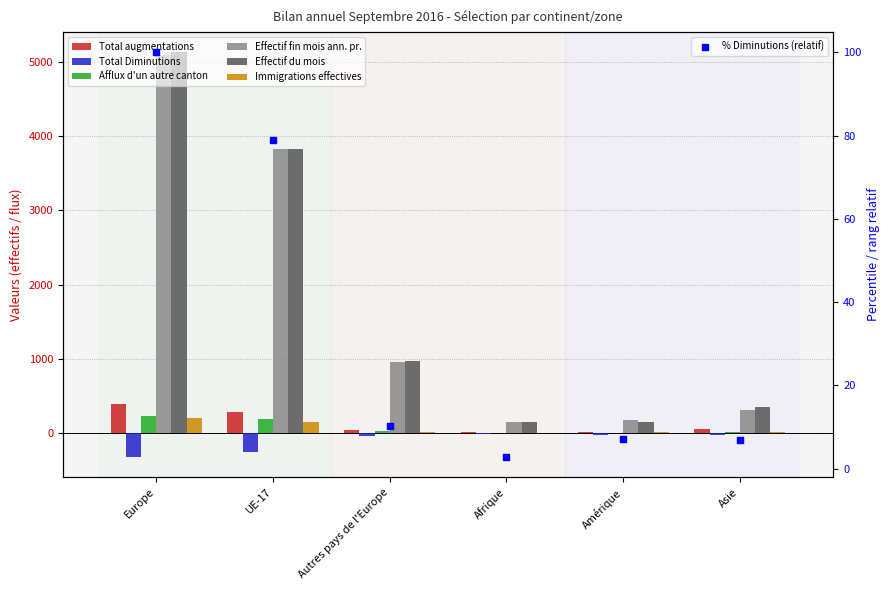

Which series has the largest total across all categories?

Effectif du mois